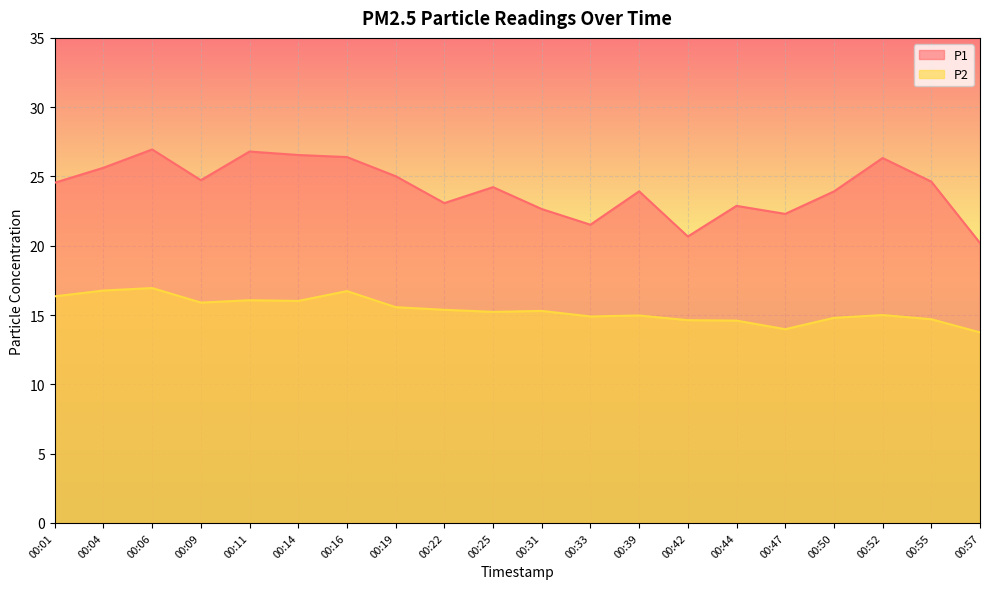

What are all the series names shown in the legend?

P1, P2